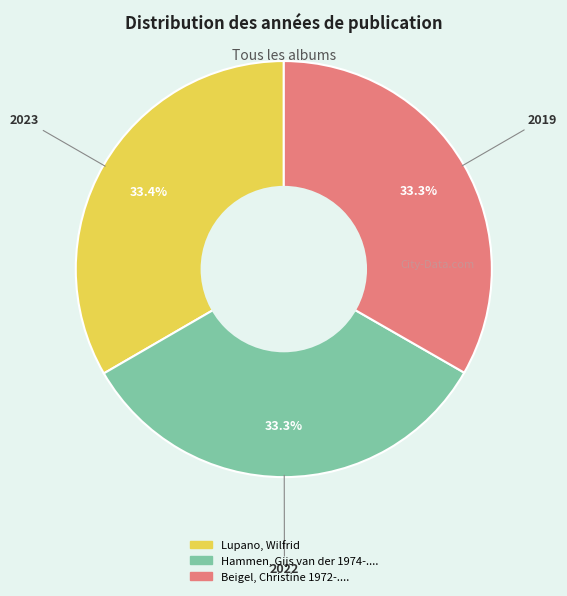

Do Beigel, Christine 1972-.... and Hammen, Gijs van der 1974-.... together represent more than half of the pie?

Yes